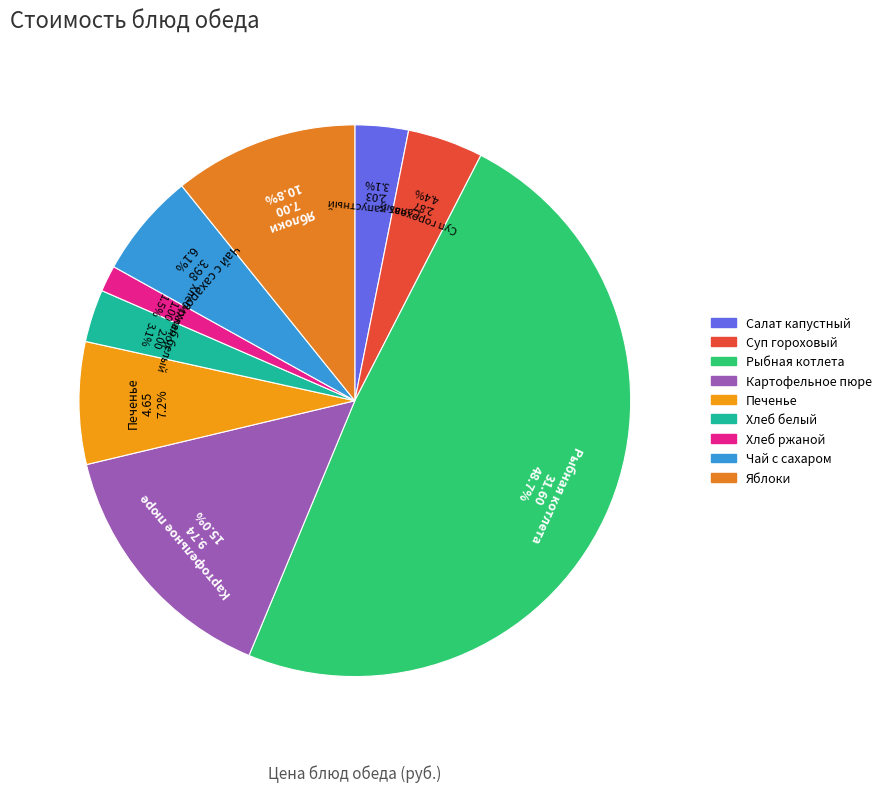

To the nearest percent, what is the average slice percentage?

11%